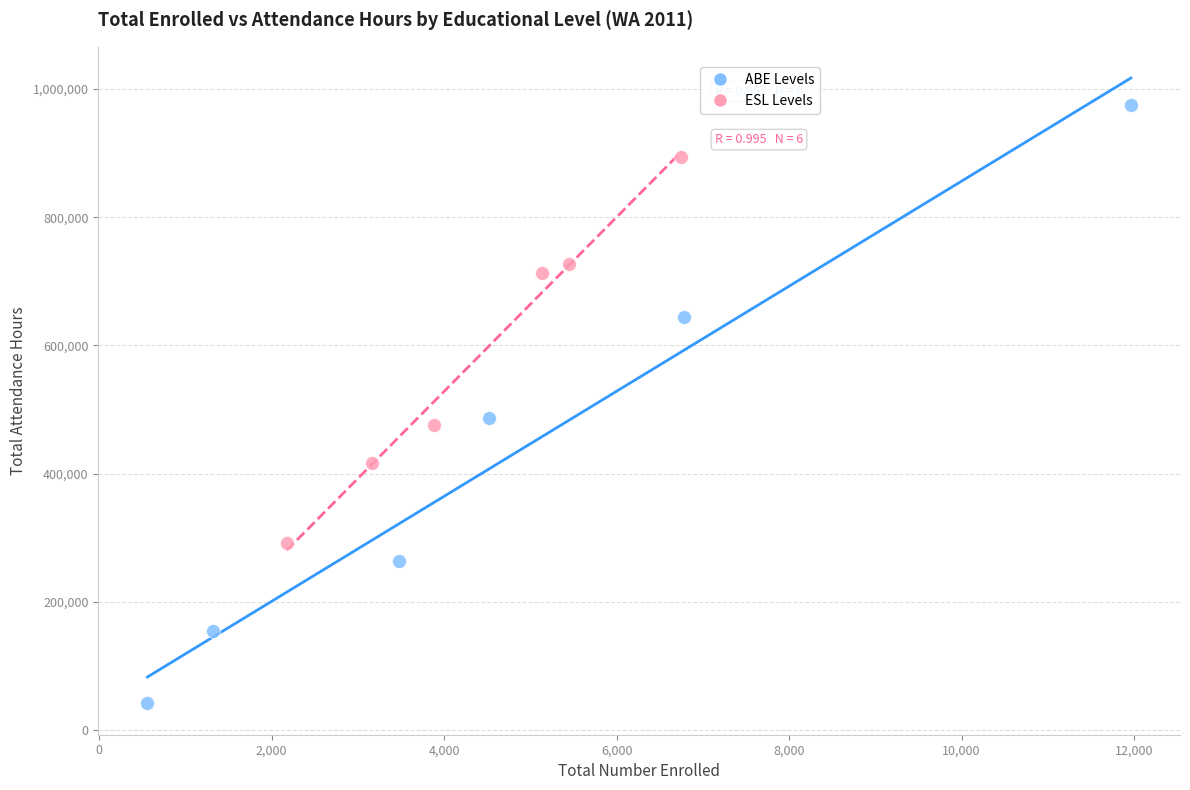

Which series reaches the maximum Y coordinate?

ABE Levels